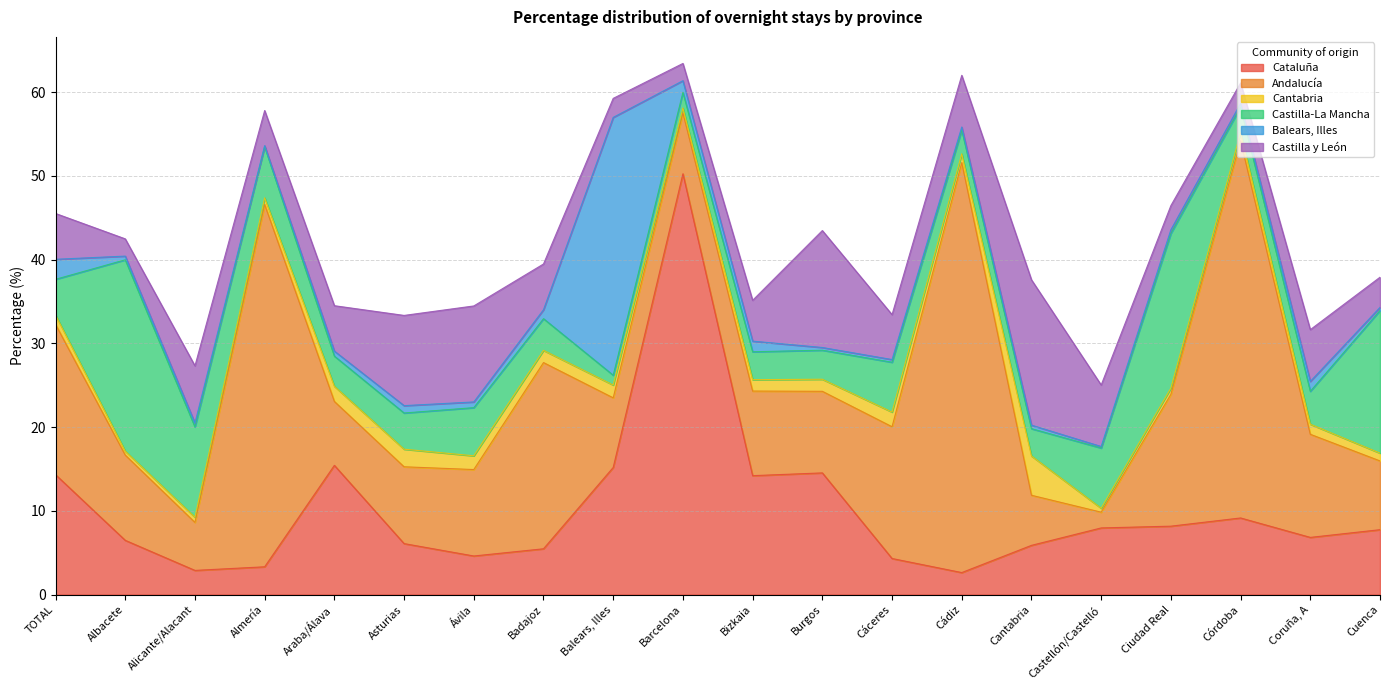

Reading right to left, list all the values displayed in this chart.

Cataluña: Cuenca=7.8	Coruña, A=6.8	Córdoba=9.2	Ciudad Real=8.2	Castellón/Castelló=8.0	Cantabria=5.9	Cádiz=2.6	Cáceres=4.3	Burgos=14.5	Bizkaia=14.2	Barcelona=50.2	Balears, Illes=15.2	Badajoz=5.5	Ávila=4.6	Asturias=6.1	Araba/Álava=15.4	Almería=3.3	Alicante/Alacant=2.9	Albacete=6.5	TOTAL=14.3
Andalucía: Cuenca=8.2	Coruña, A=12.3	Córdoba=45.0	Ciudad Real=15.7	Castellón/Castelló=1.9	Cantabria=6.0	Cádiz=48.9	Cáceres=15.7	Burgos=9.7	Bizkaia=10.1	Barcelona=7.3	Balears, Illes=8.3	Badajoz=22.2	Ávila=10.3	Asturias=9.2	Araba/Álava=7.6	Almería=43.2	Alicante/Alacant=5.7	Albacete=10.2	TOTAL=17.9
Cantabria: Cuenca=0.9	Coruña, A=1.2	Córdoba=1.0	Ciudad Real=0.7	Castellón/Castelló=0.5	Cantabria=4.7	Cádiz=1.1	Cáceres=1.8	Burgos=1.4	Bizkaia=1.4	Barcelona=0.6	Balears, Illes=1.5	Badajoz=1.5	Ávila=1.6	Asturias=2.1	Araba/Álava=1.8	Almería=0.8	Alicante/Alacant=0.6	Albacete=0.5	TOTAL=1.1
Castilla-La Mancha: Cuenca=17.0	Coruña, A=3.9	Córdoba=3.0	Ciudad Real=18.5	Castellón/Castelló=7.2	Cantabria=3.3	Cádiz=2.8	Cáceres=6.0	Burgos=3.5	Bizkaia=3.3	Barcelona=1.9	Balears, Illes=1.2	Badajoz=3.8	Ávila=5.8	Asturias=4.3	Araba/Álava=3.6	Almería=6.1	Alicante/Alacant=10.8	Albacete=22.8	TOTAL=4.3
Balears, Illes: Cuenca=0.4	Coruña, A=1.2	Córdoba=0.4	Ciudad Real=0.5	Castellón/Castelló=0.2	Cantabria=0.4	Cádiz=0.4	Cáceres=0.3	Burgos=0.3	Bizkaia=1.3	Barcelona=1.4	Balears, Illes=30.8	Badajoz=1.1	Ávila=0.7	Asturias=0.9	Araba/Álava=0.6	Almería=0.1	Alicante/Alacant=0.5	Albacete=0.4	TOTAL=2.4
Castilla y León: Cuenca=3.6	Coruña, A=6.2	Córdoba=2.4	Ciudad Real=2.9	Castellón/Castelló=7.3	Cantabria=17.4	Cádiz=6.2	Cáceres=5.4	Burgos=14.0	Bizkaia=4.9	Barcelona=2.1	Balears, Illes=2.3	Badajoz=5.5	Ávila=11.5	Asturias=10.8	Araba/Álava=5.4	Almería=4.2	Alicante/Alacant=6.8	Albacete=2.1	TOTAL=5.5